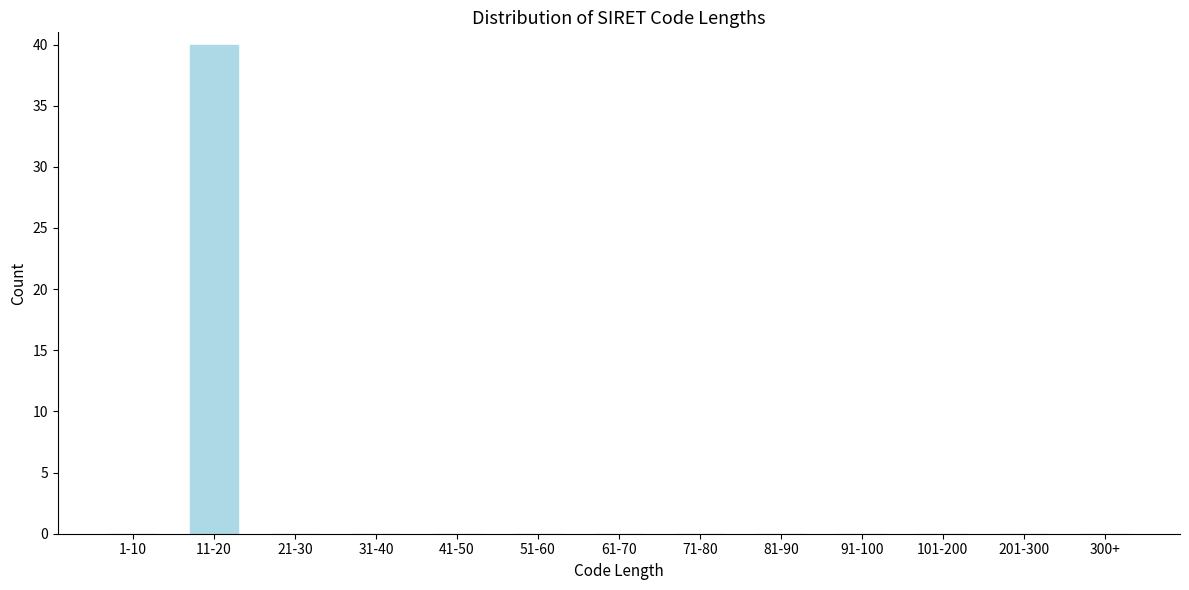

Reading left to right, transcribe all the data shown in this chart.

1-10=0	11-20=40	21-30=0	31-40=0	41-50=0	51-60=0	61-70=0	71-80=0	81-90=0	91-100=0	101-200=0	201-300=0	300+=0